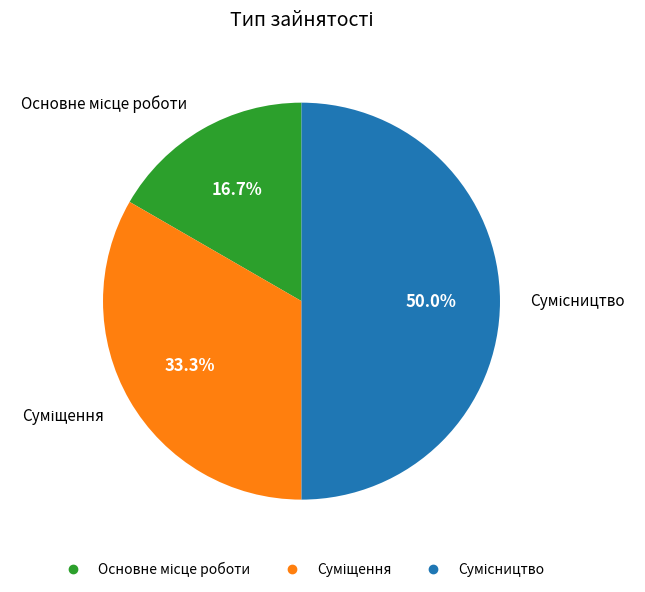

To the nearest percent, what is the combined percentage of Суміщення and Основне місце роботи?

50%